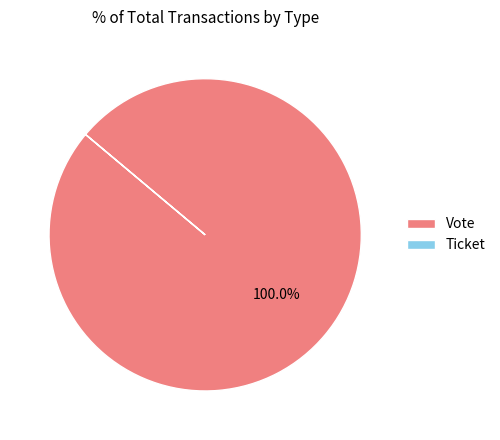

What is the largest slice in the pie chart?

Vote